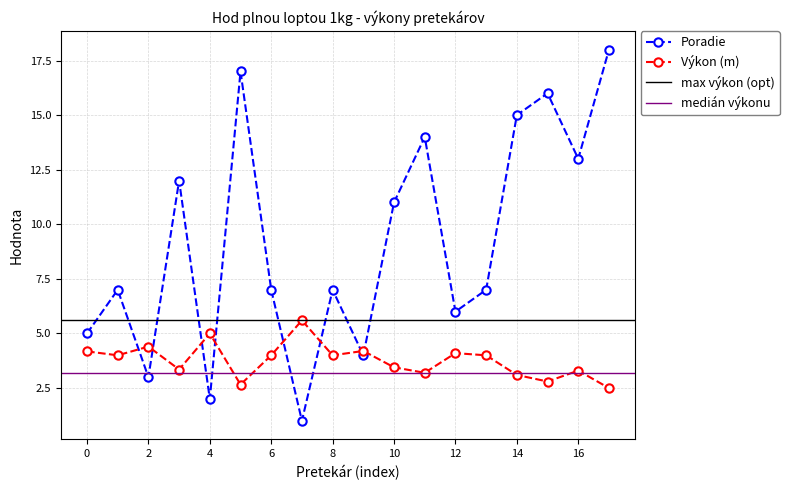

In Poradie, how many points are lower than both neighbors (excluding endpoints)?

6